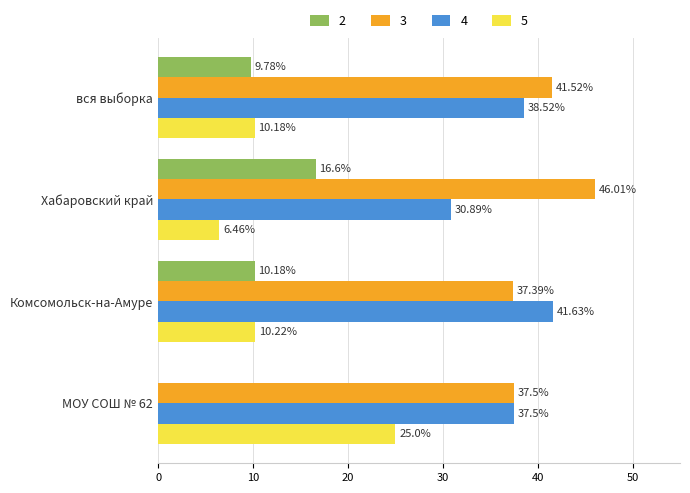

Is the value of 2 at Комсомольск-на-Амуре greater than the value of 3 at Хабаровский край?

No